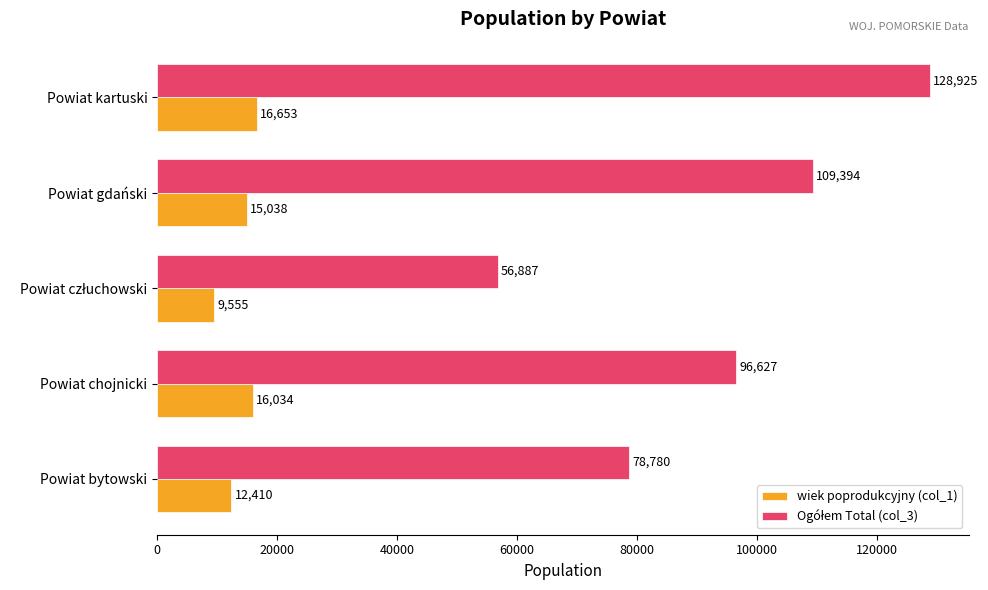

At which label does wiek poprodukcyjny (col_1) reach its peak?

Powiat kartuski